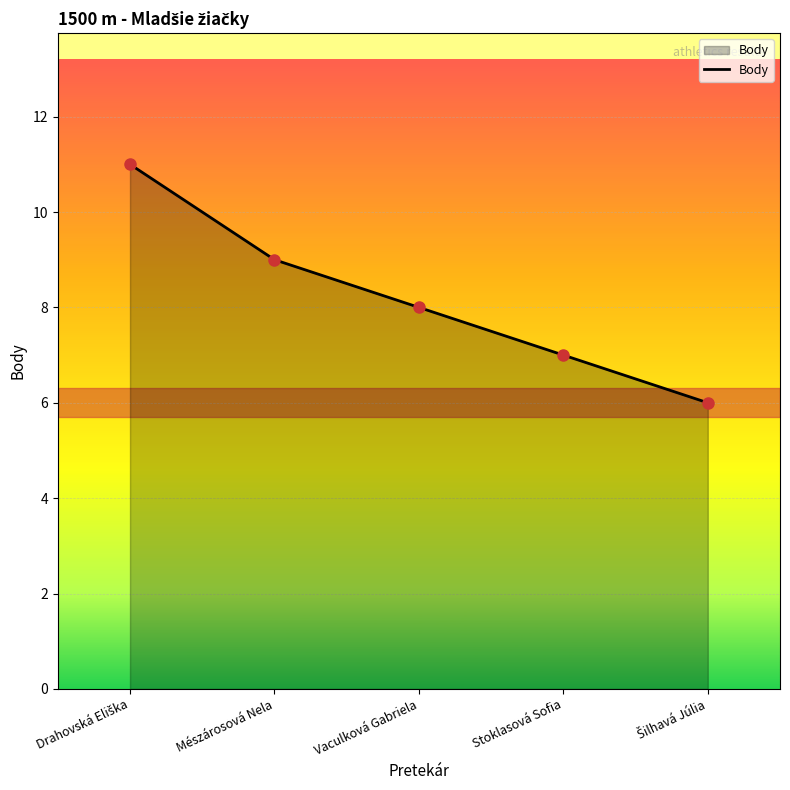

What is the maximum value shown in the chart?

11